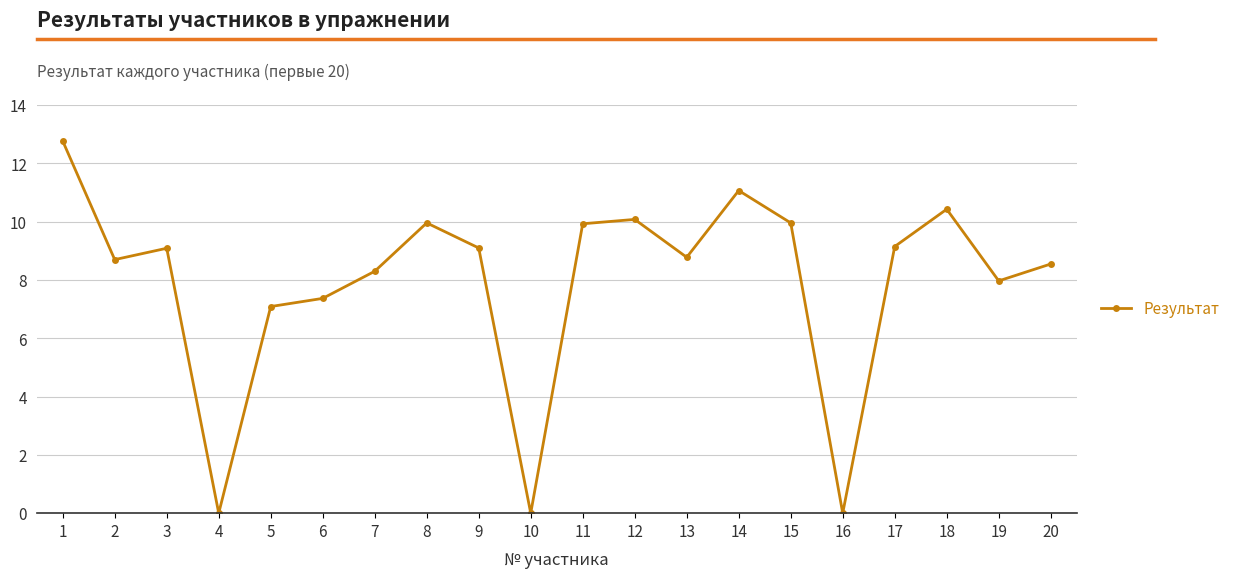

What is the difference between the second highest and second lowest values?

11.1